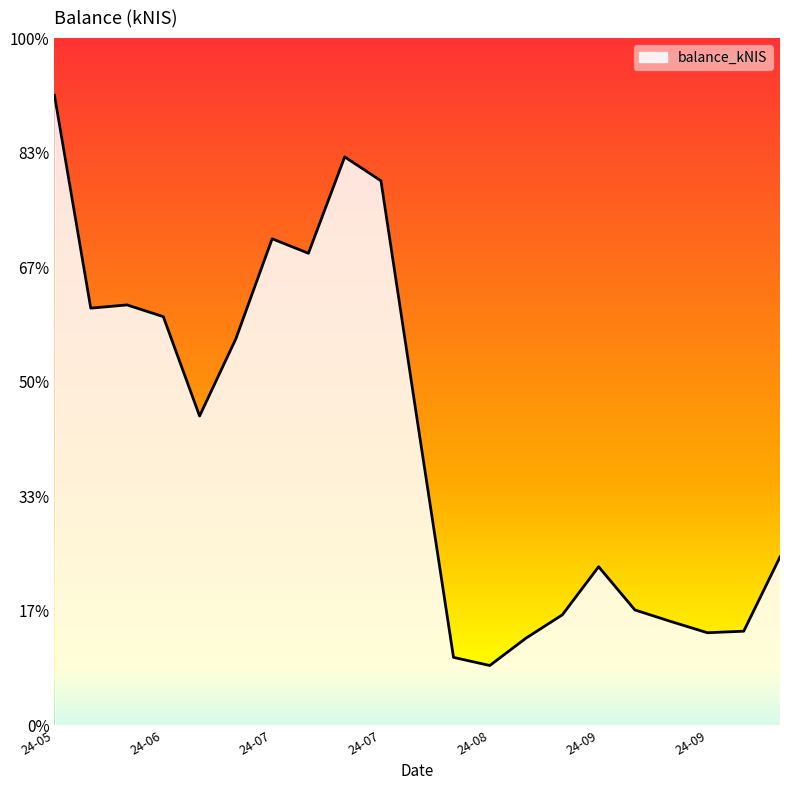

Where does the data first go above 2663?

24-05